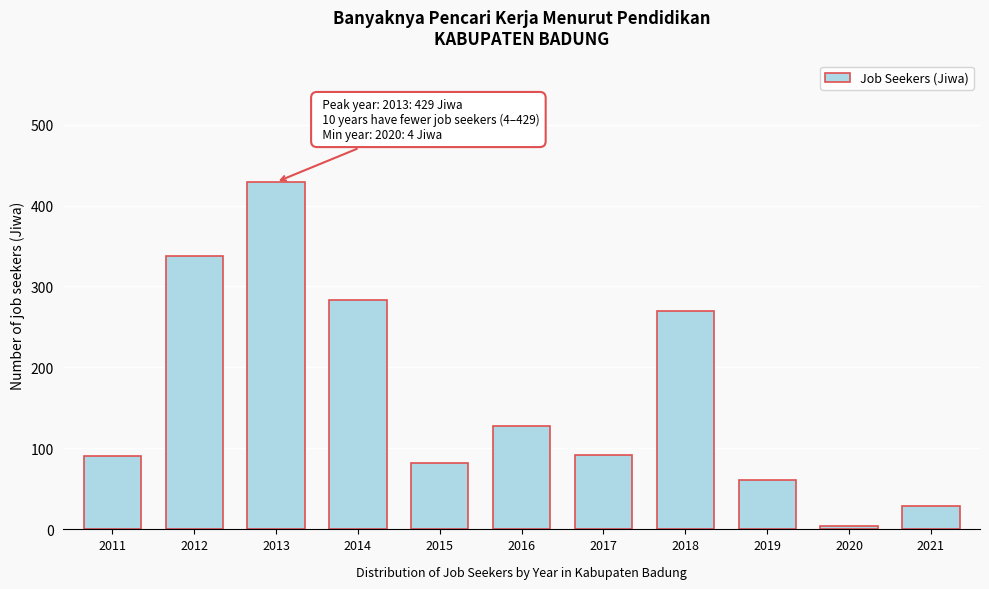

Between 2015 and 2013, which is larger?

2013